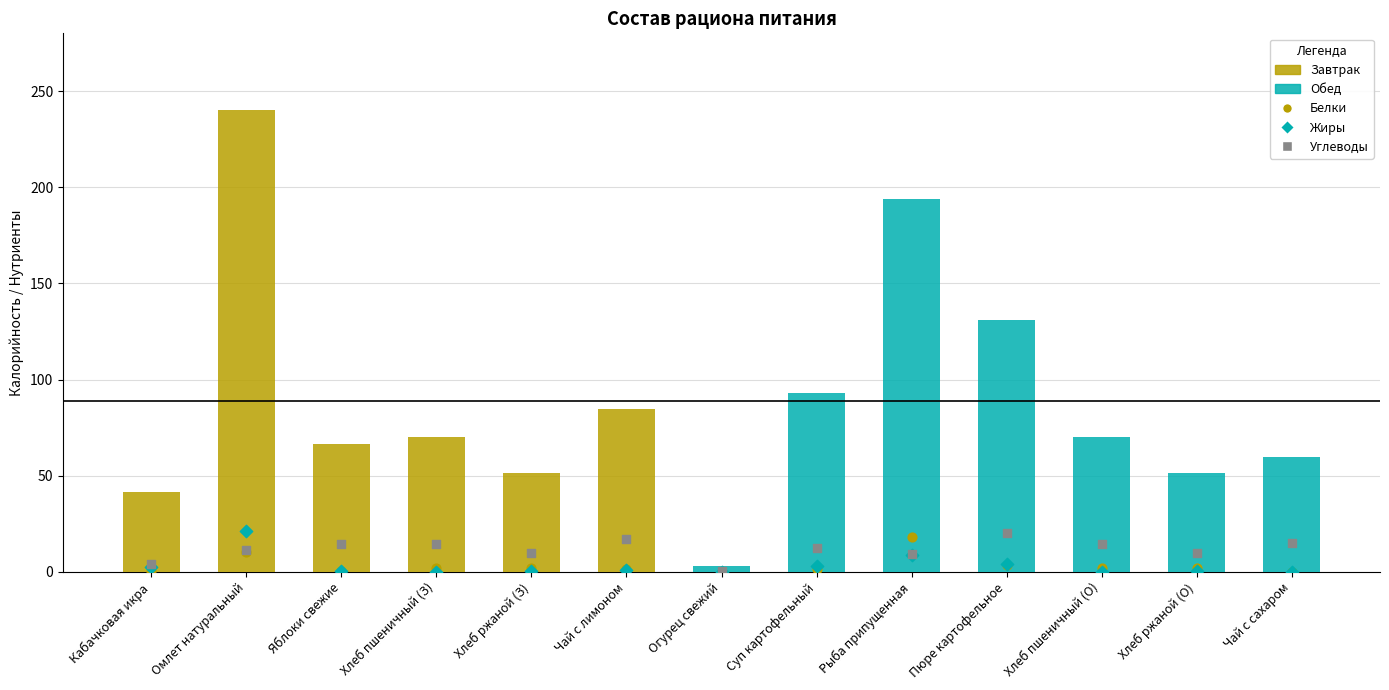

Is the value of Углеводы at Хлеб ржаной (О) greater than the value of Жиры at Хлеб ржаной (З)?

Yes